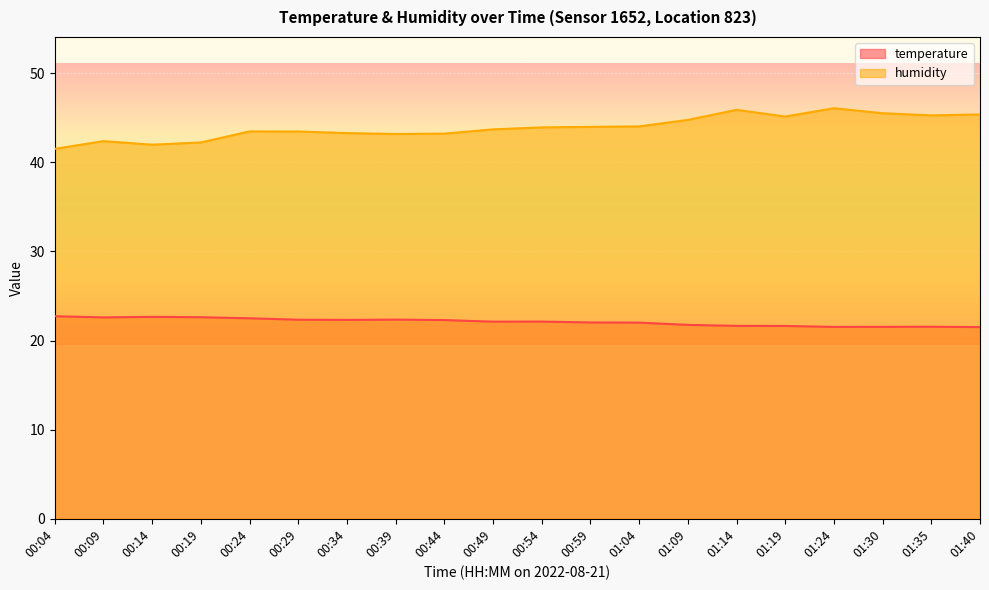

How many values in the temperature series exceed 22?

13